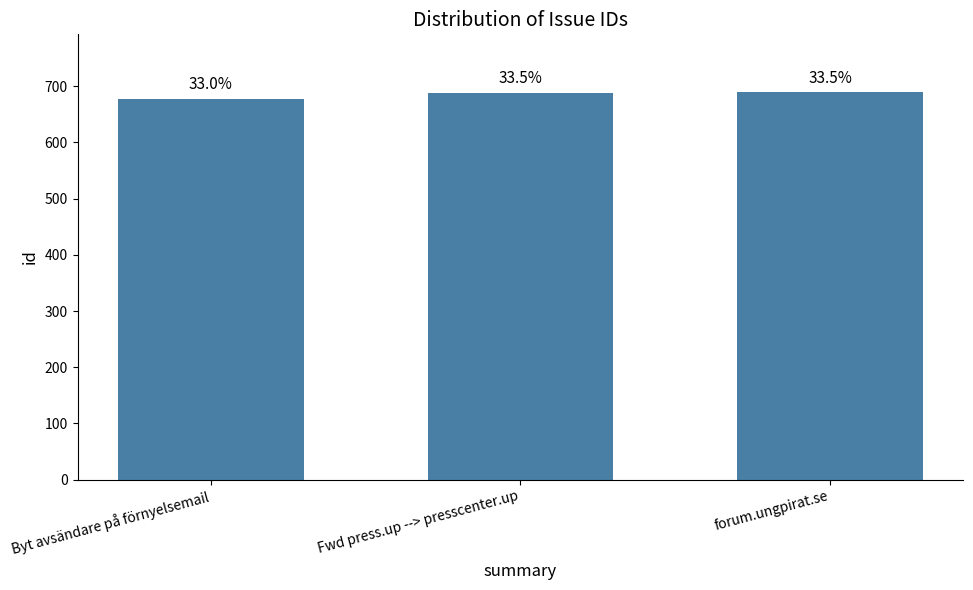

What is the difference between the maximum and minimum values?

11